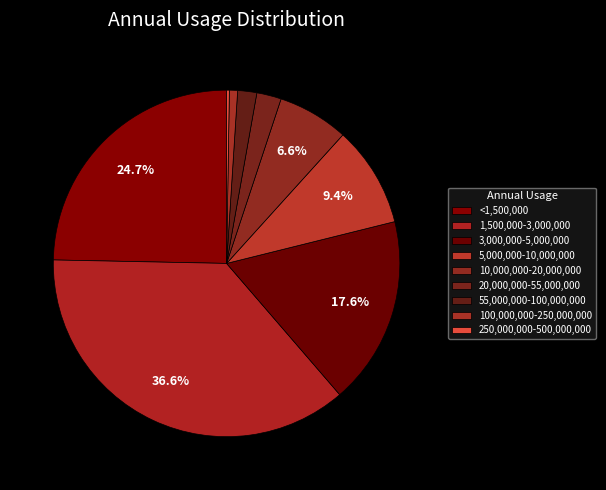

Which has a higher value, 100,000,000-250,000,000 or 20,000,000-55,000,000?

20,000,000-55,000,000